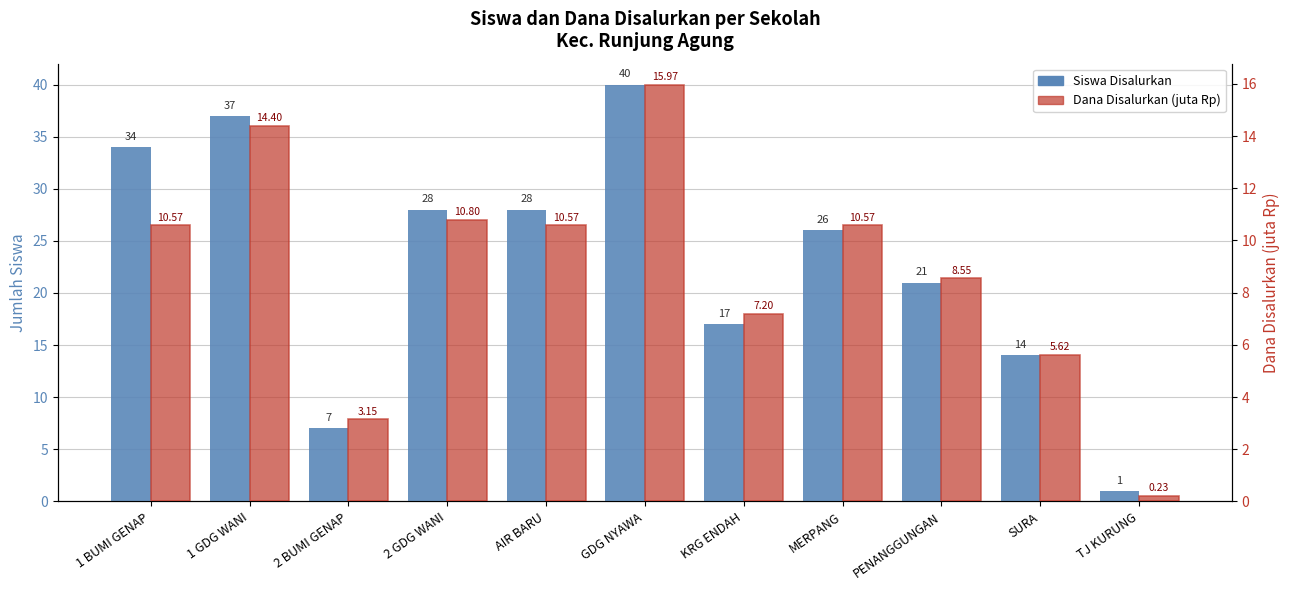

True or false: Siswa Disalurkan has a value of 42.3 at 2 GDG WANI.

False